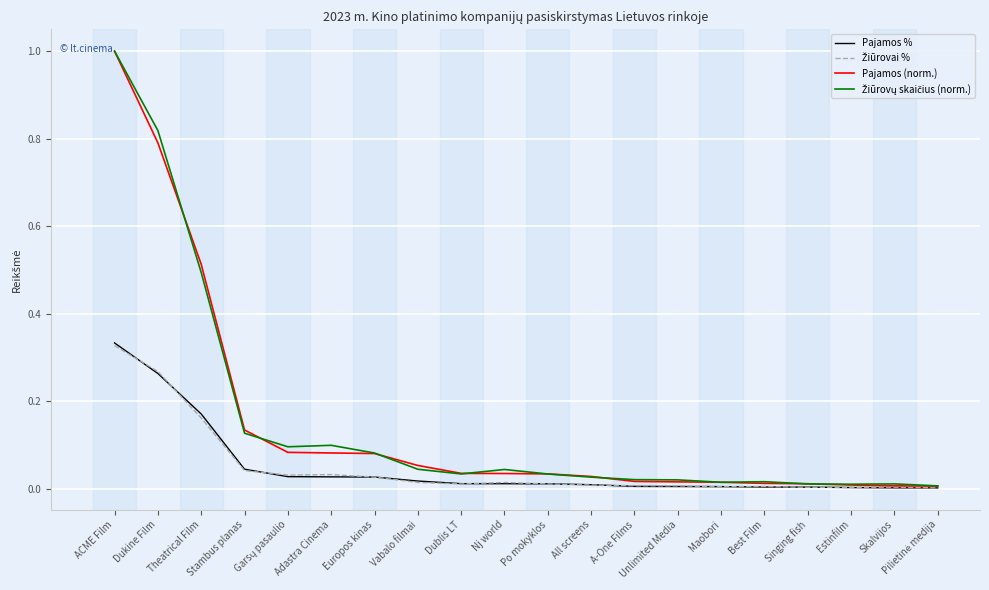

What position from the right is Stambus planas?

17